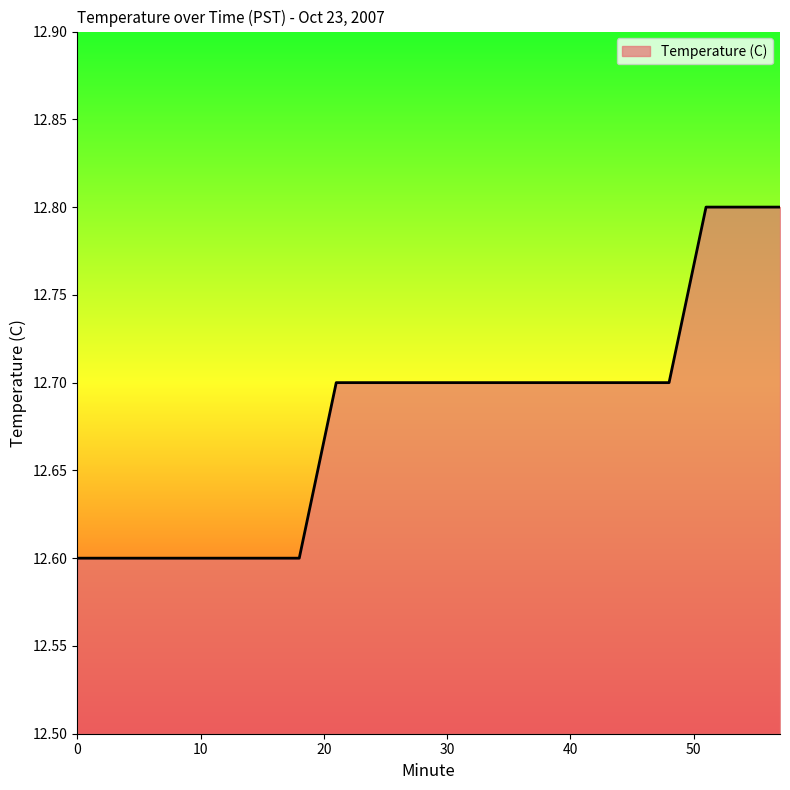

What is the maximum value shown in the chart?

12.8